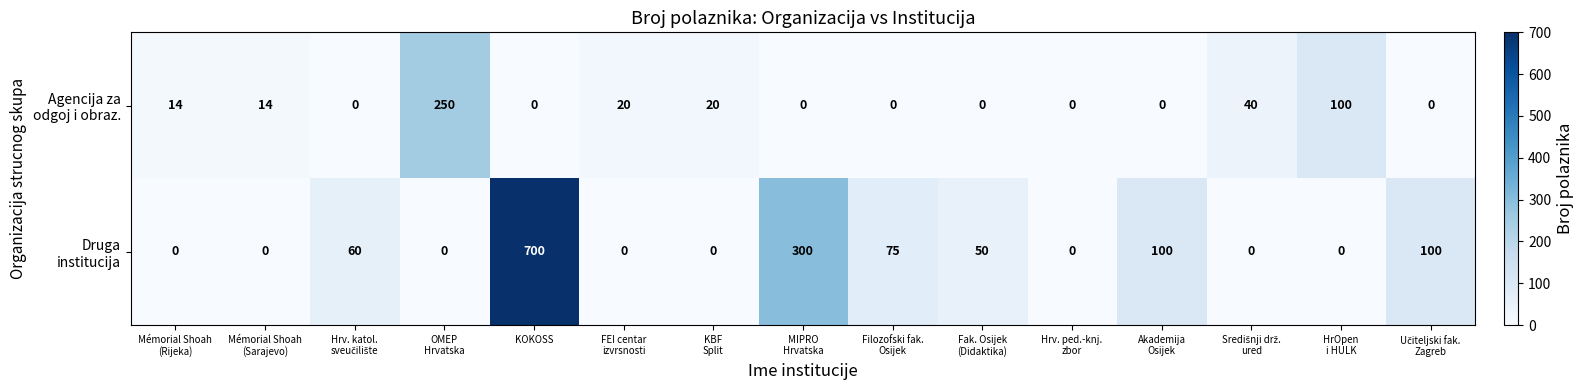

At which category is the sum across all series the highest?

KOKOSS